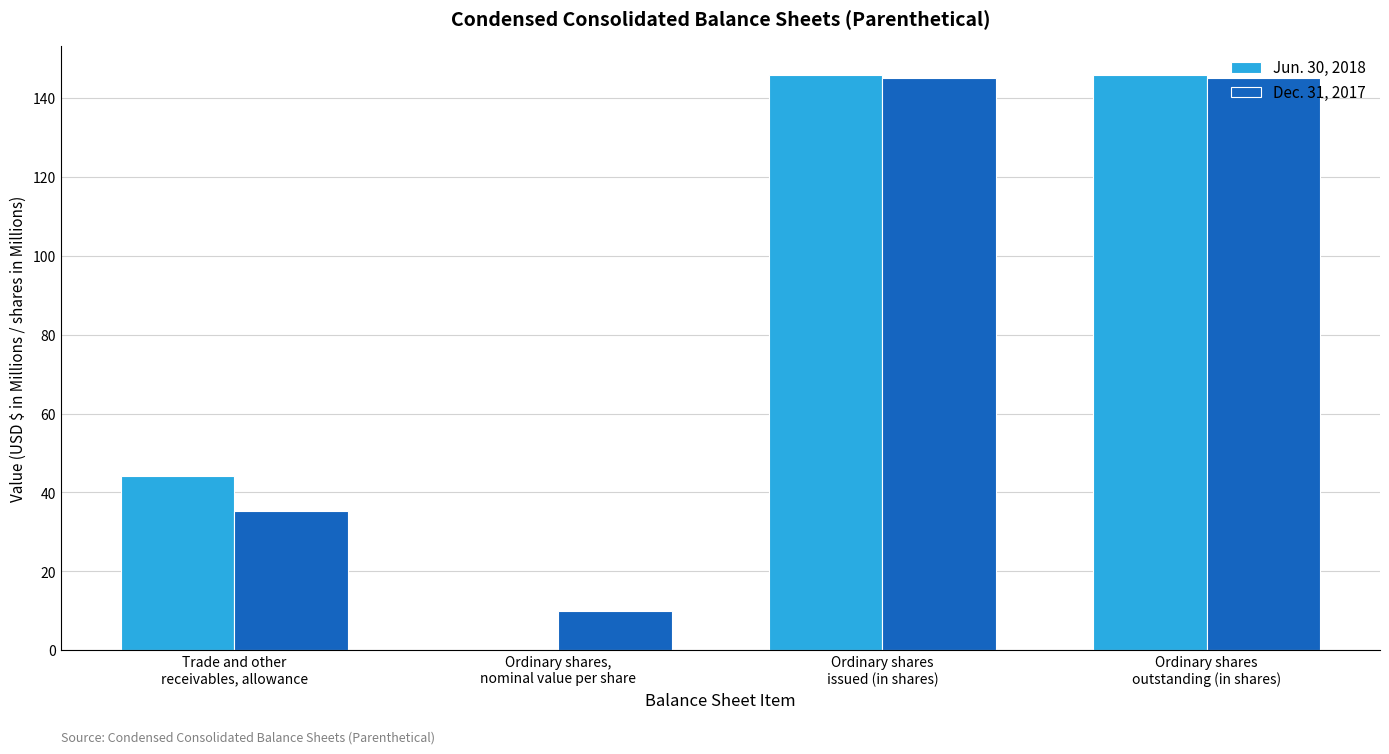

Reading left to right, extract all data points from this chart.

Jun. 30, 2018: Trade and other
receivables, allowance=44.1	Ordinary shares,
nominal value per share=0.1	Ordinary shares
issued (in shares)=145.8	Ordinary shares
outstanding (in shares)=145.8
Dec. 31, 2017: Trade and other
receivables, allowance=35.3	Ordinary shares,
nominal value per share=10.0	Ordinary shares
issued (in shares)=145.1	Ordinary shares
outstanding (in shares)=145.1